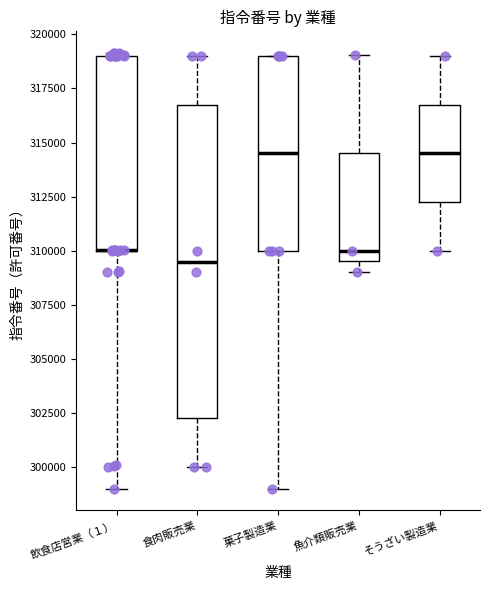

Reading left to right, read every box against the y-axis: the position of its median line, the range the box covers, and the ends of its whiskers. The values are not printed on the chart, so give them approximately, as read against the axis.

飲食店営業（１）: median 310000 (drawn on the box's lower edge), box 310000 to 319000, whiskers 299000 to 319000
食肉販売業: median 309500, box 302500 to 317000, whiskers 300000 to 319000
菓子製造業: median 314500, box 310000 to 319000, whiskers 299000 to 319000
魚介類販売業: median 310000, box 309500 to 314500, whiskers 309000 to 319000
そうざい製造業: median 314500, box 312500 to 317000, whiskers 310000 to 319000